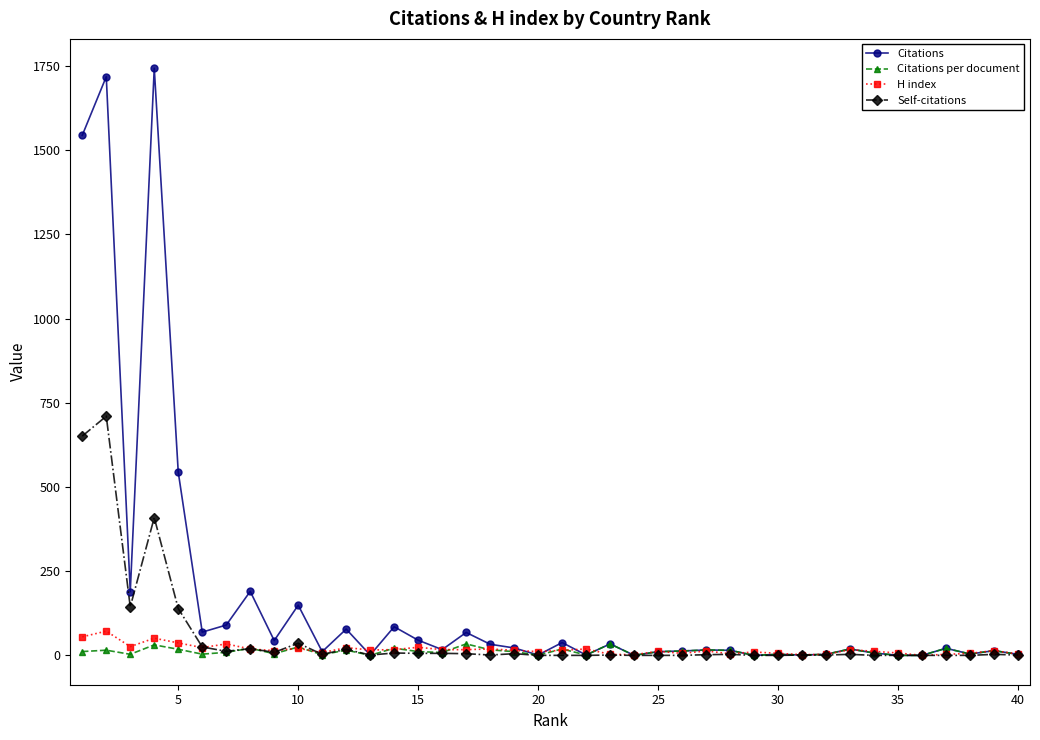

Which series has the widest spread of values?

Citations